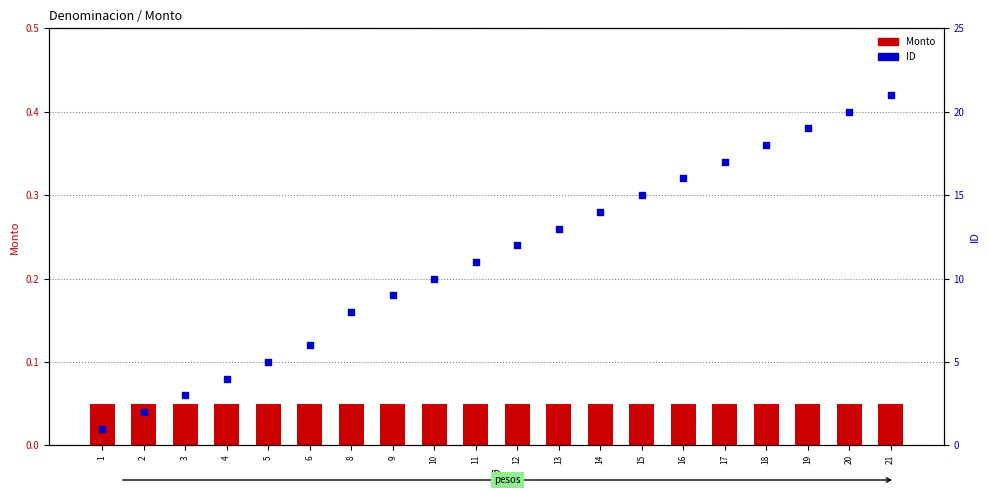

Which series reaches the minimum Y coordinate?

Monto